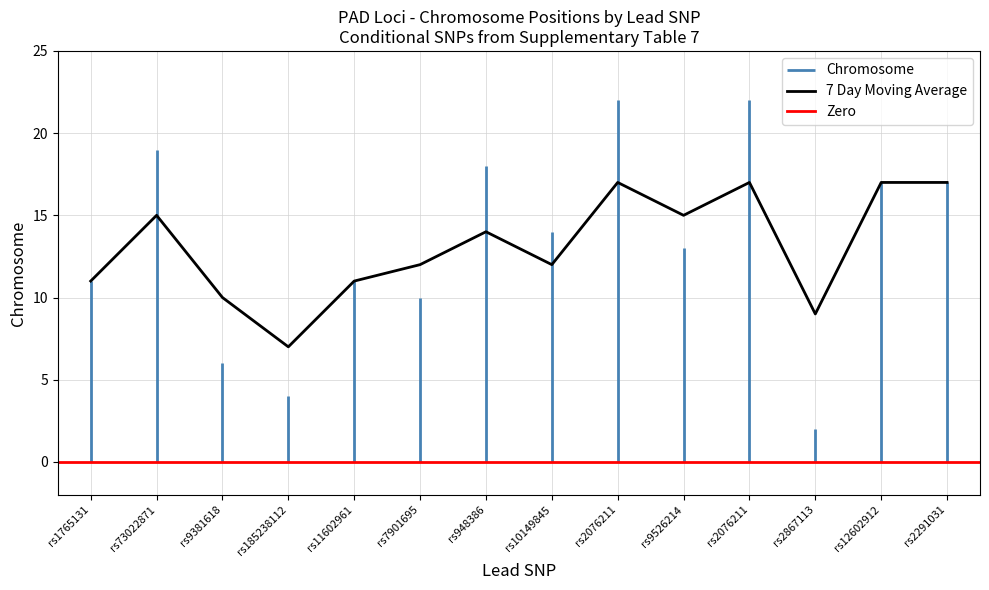

Reading right to left, what are all the values shown in this chart?

17	17	9	17	15	17	12	14	12	11	7	10	15	11